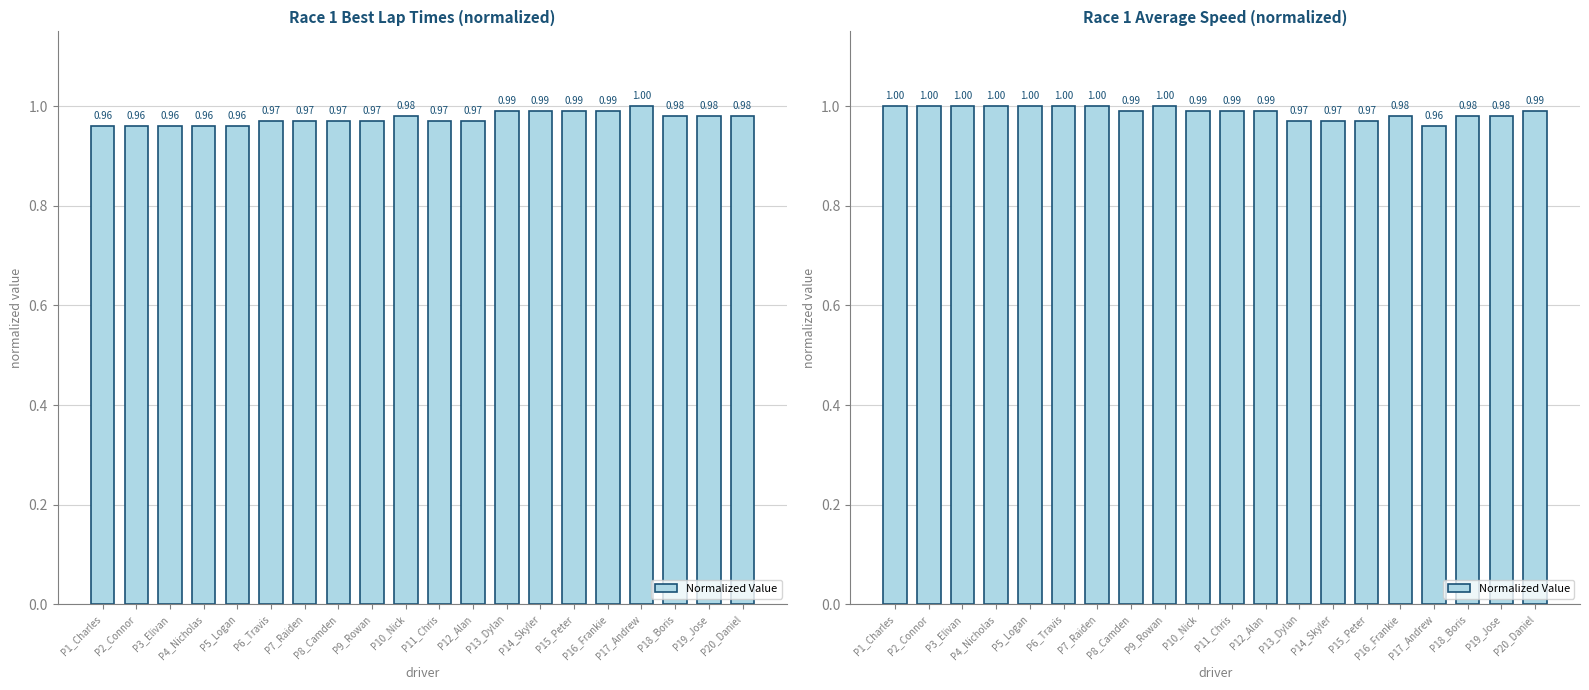

The value at P12_Alan is 1.4. True or false?

False